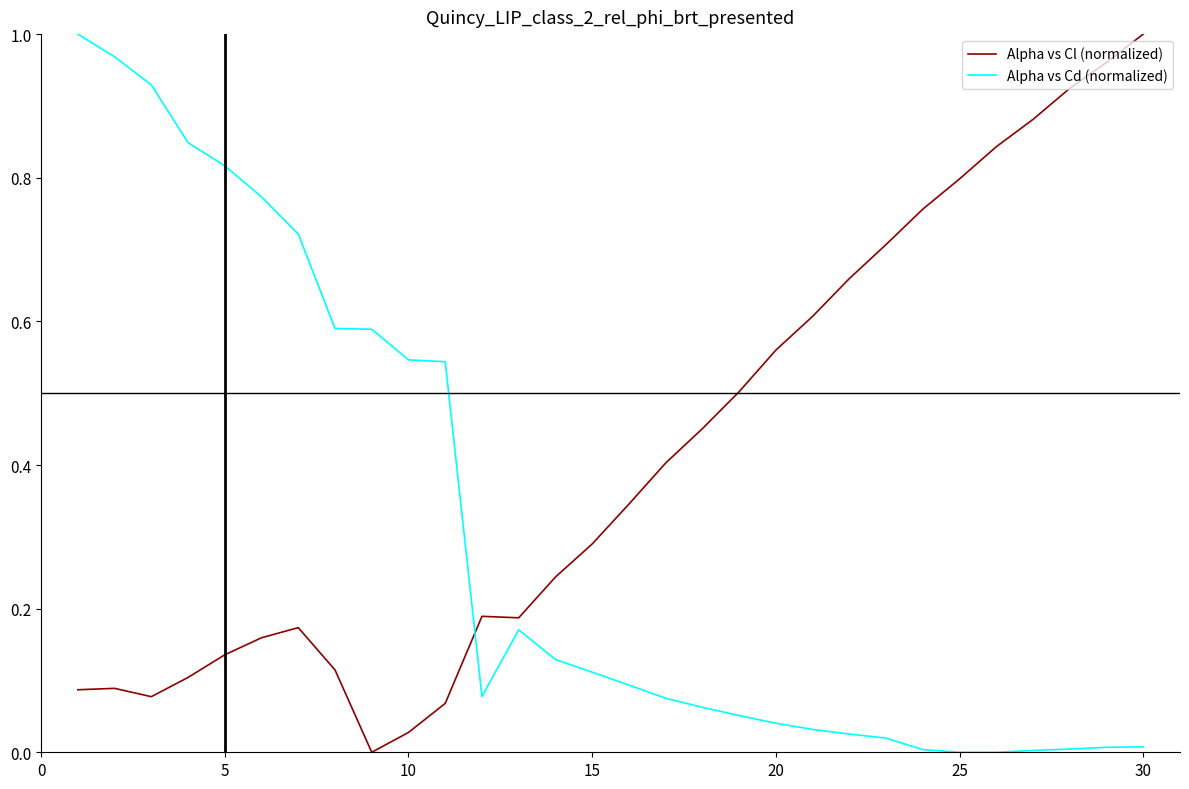

Rank the series by their average value, from highest to lowest.

Alpha vs Cl (normalized), Alpha vs Cd (normalized)